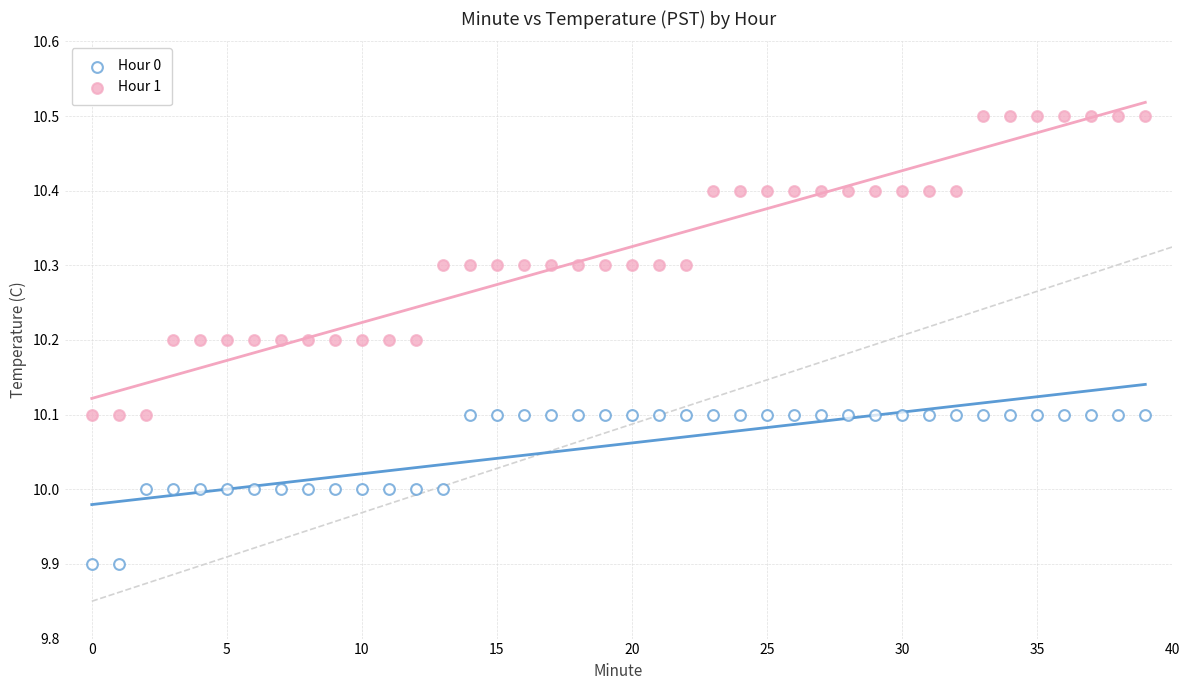

Which series has the largest Y range (max minus min)?

Hour 1